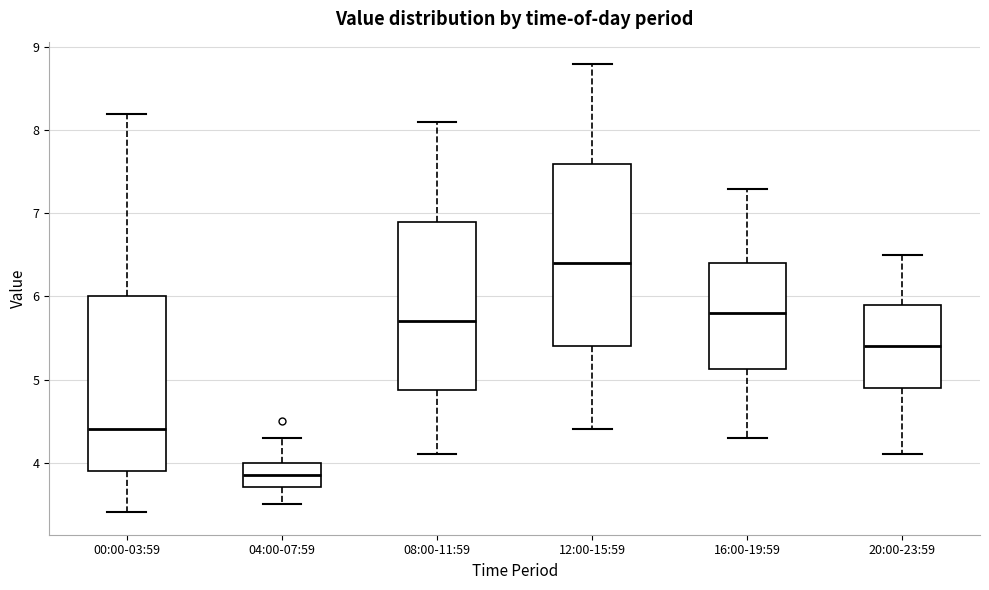

Reading left to right, read every box against the y-axis: the position of its median line, the range the box covers, and the ends of its whiskers. The values are not printed on the chart, so give them approximately, as read against the axis.

00:00-03:59: median 4.4, box 3.9 to 6.0, whiskers 3.4 to 8.2
04:00-07:59: median 3.9, box 3.7 to 4.0, whiskers 3.5 to 4.3
08:00-11:59: median 5.7, box 4.9 to 6.9, whiskers 4.1 to 8.1
12:00-15:59: median 6.4, box 5.4 to 7.6, whiskers 4.4 to 8.8
16:00-19:59: median 5.8, box 5.1 to 6.4, whiskers 4.3 to 7.3
20:00-23:59: median 5.4, box 4.9 to 5.9, whiskers 4.1 to 6.5